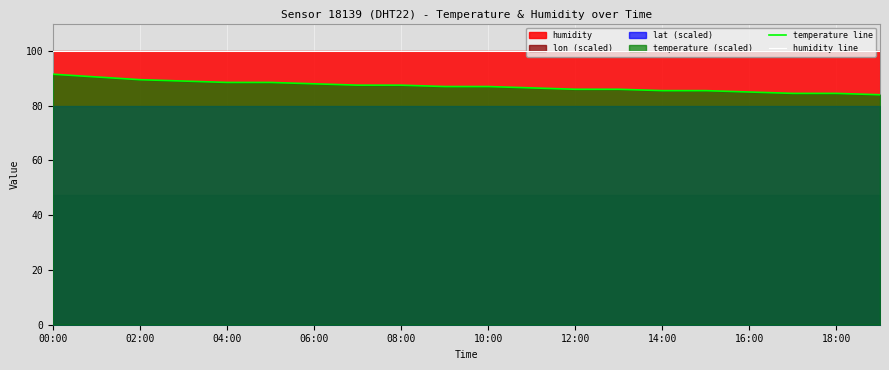

Which series has the largest range (max minus min)?

temperature line